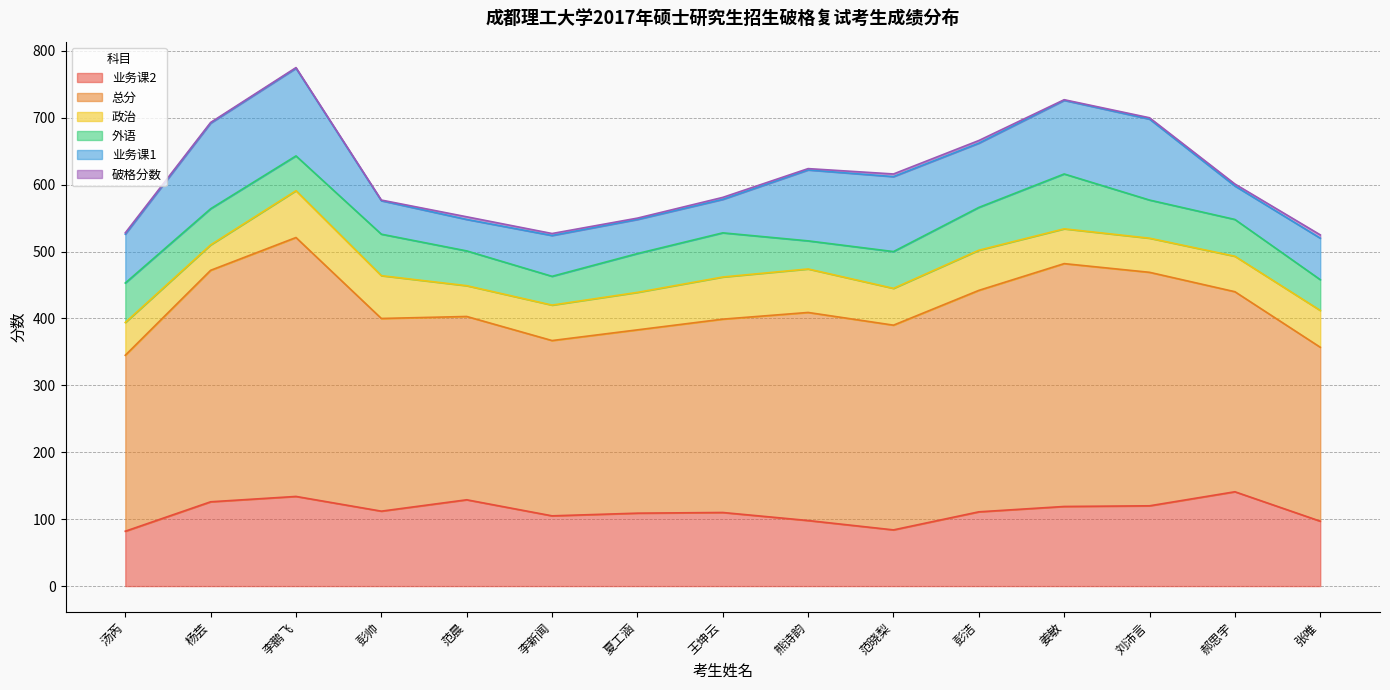

True or false: 业务课2 and 政治 cross at least once.

False